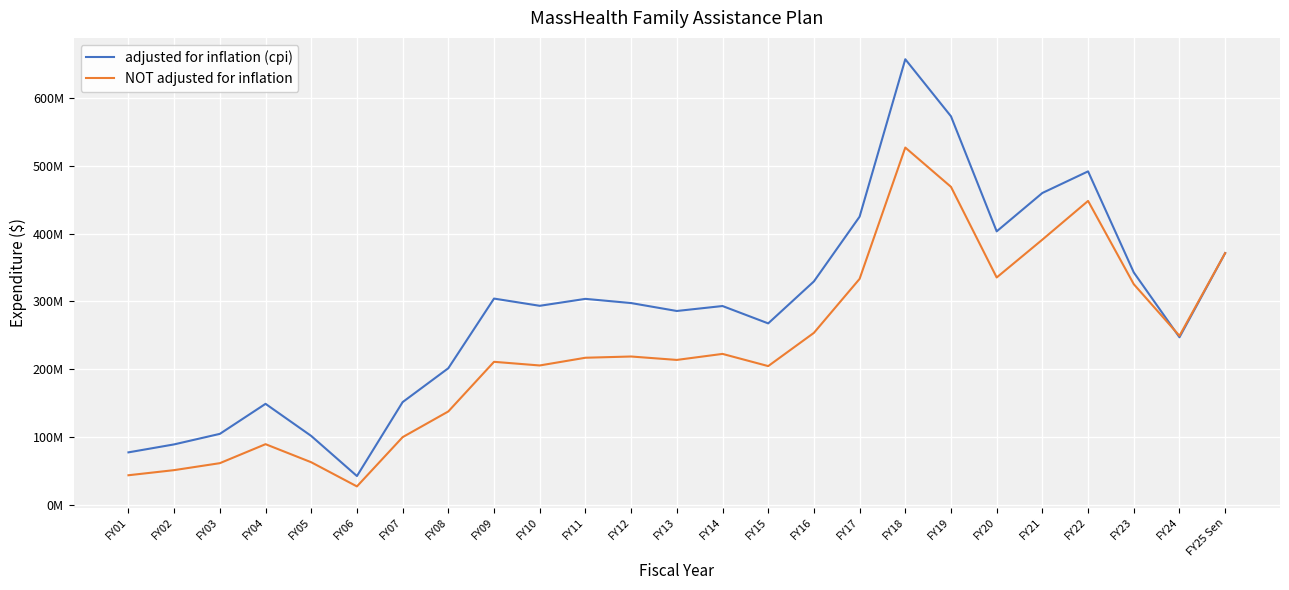

Which category has the lowest value in the adjusted for inflation (cpi) series?

FY06